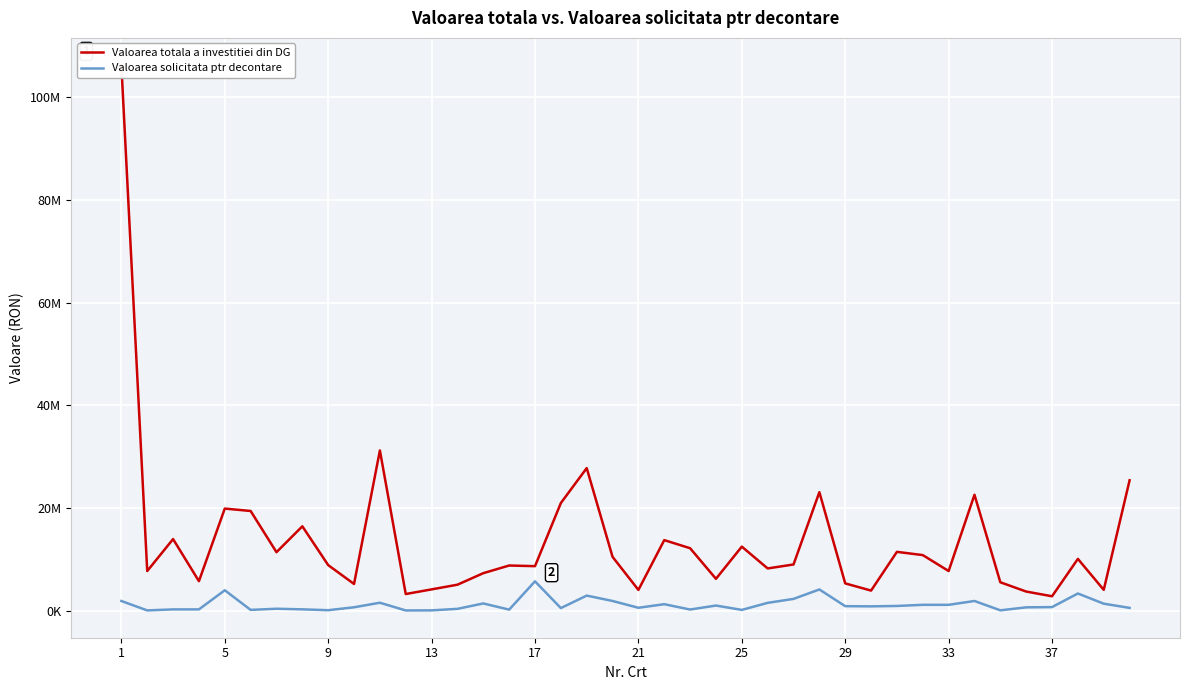

True or false: Valoarea solicitata ptr decontare and Valoarea totala a investitiei din DG cross at least once.

False